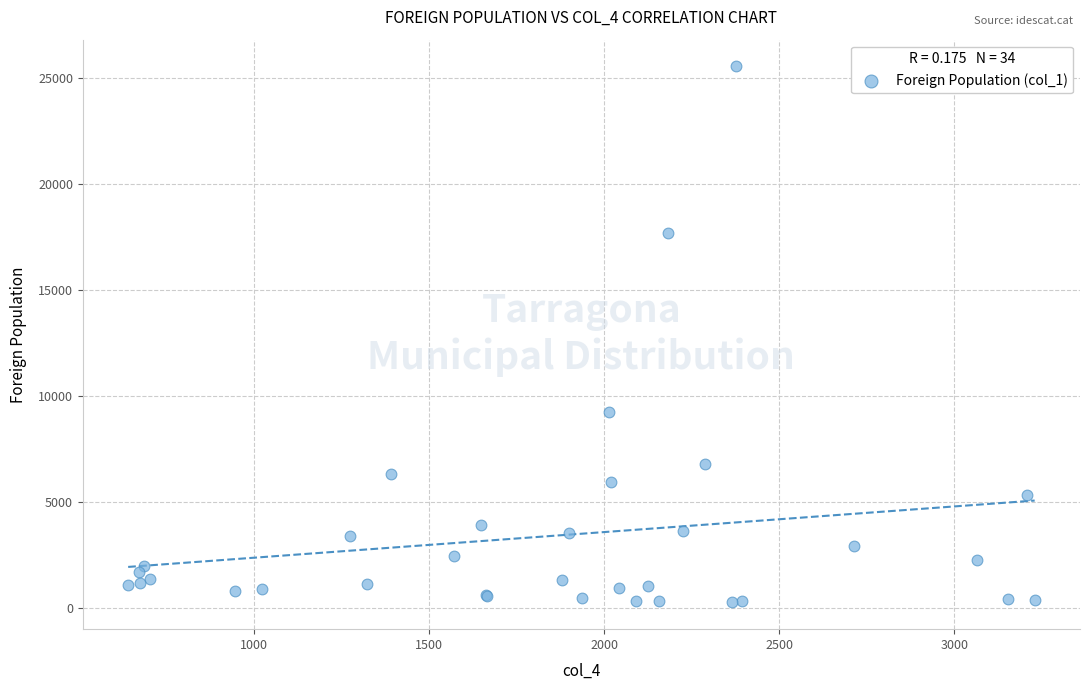

What Y value in the scatter plot is closest to 12910?

9266